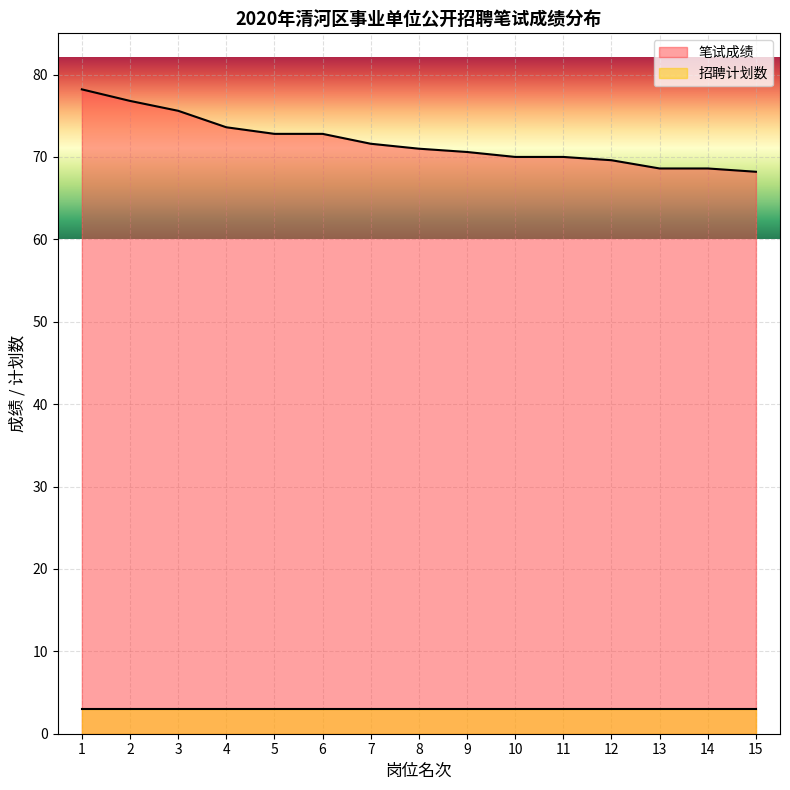

What is the maximum value shown in the chart?

78.2